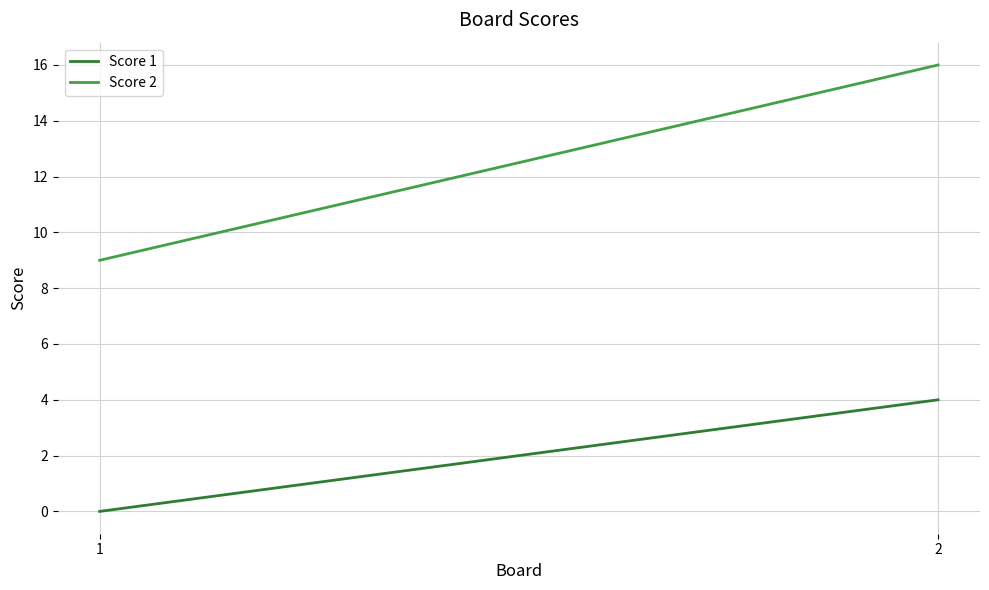

What is the spread (max minus min) of values at 2?

12